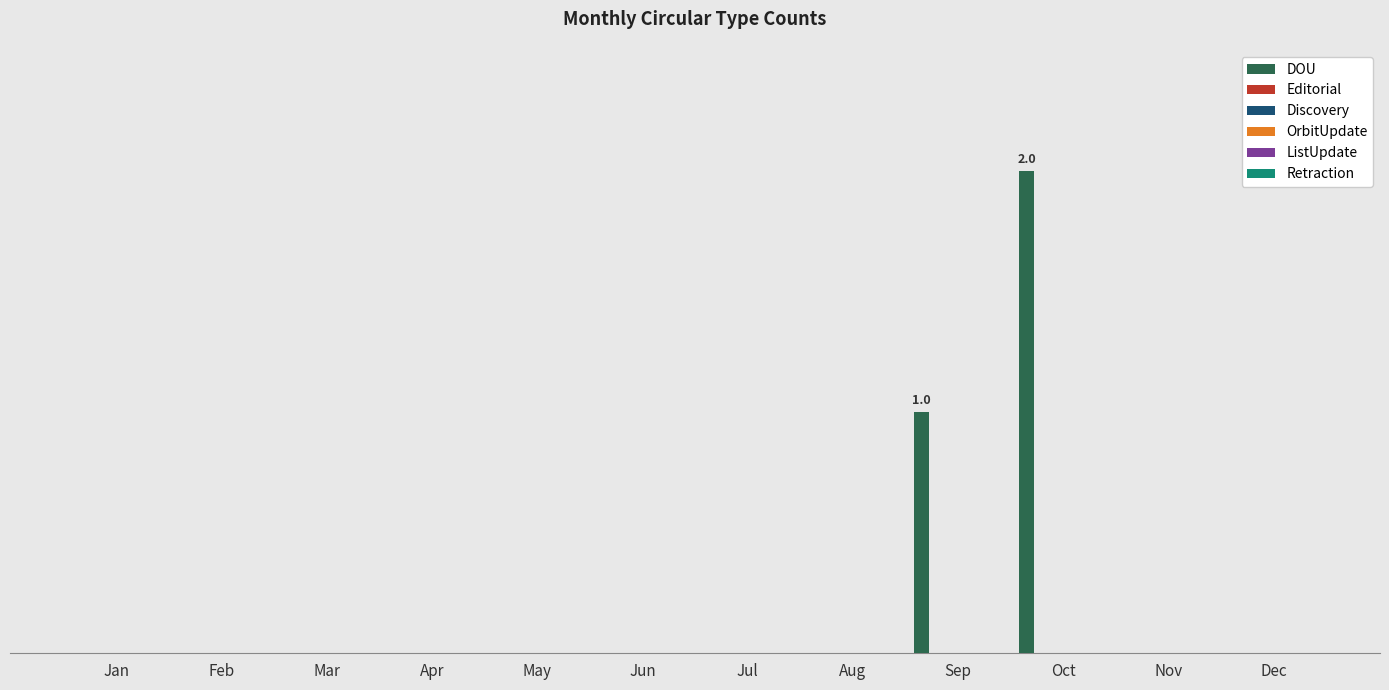

Are the bars horizontal?

No